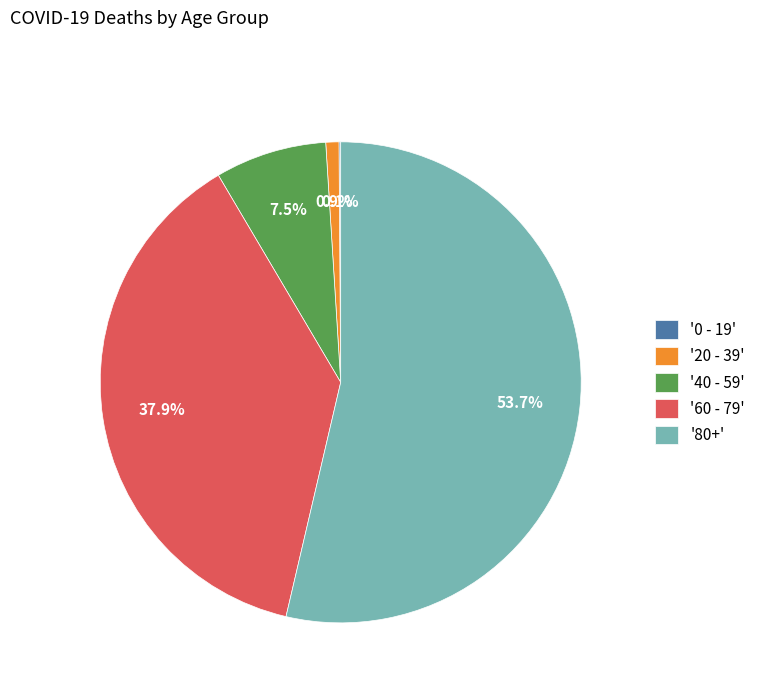

What percentage do '40 - 59' and '60 - 79' together represent?

45.4%